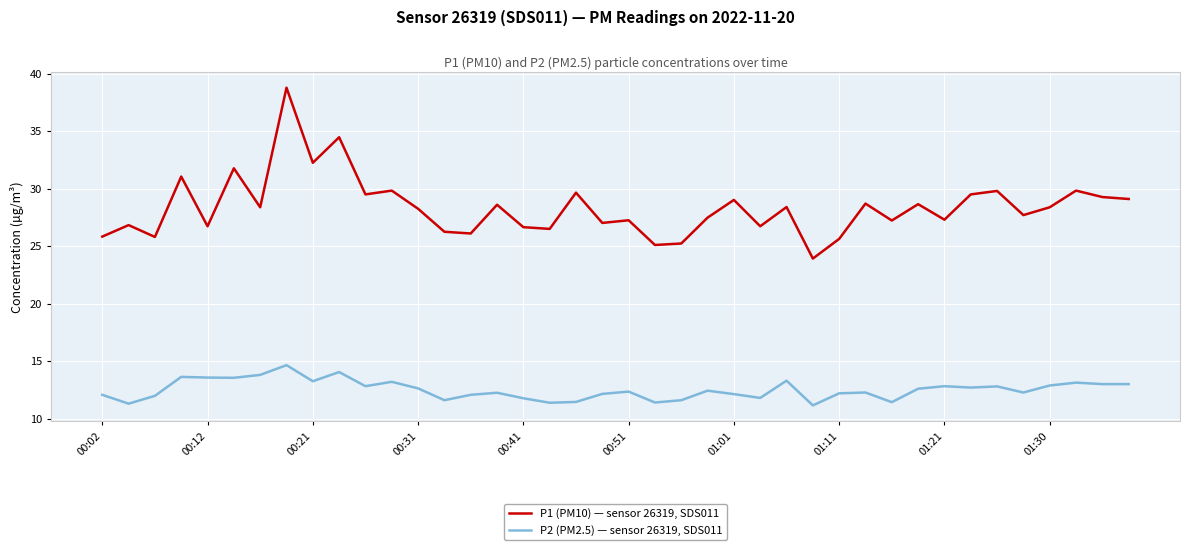

What is the difference between the maximum and minimum values in the P1 (PM10) — sensor 26319, SDS011 series?

14.9